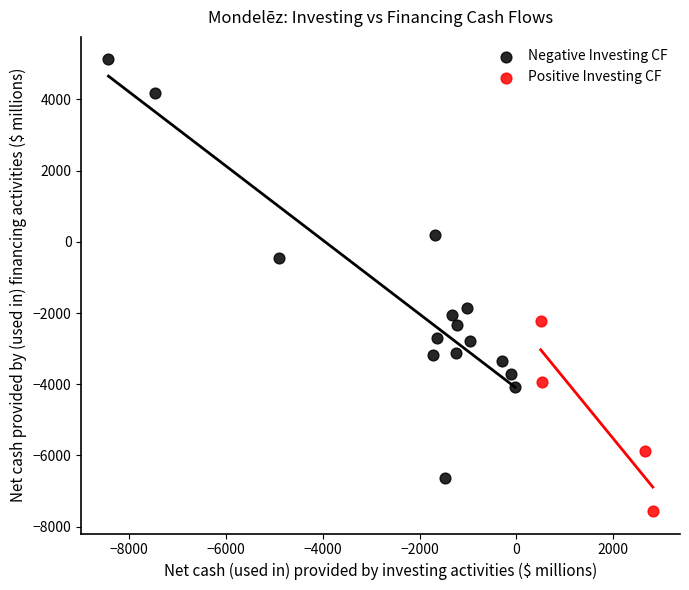

Which series reaches the minimum Y coordinate?

Positive Investing CF